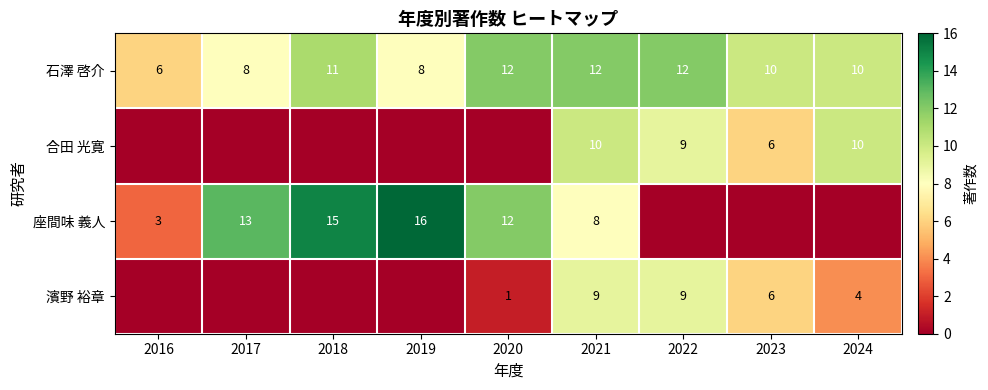

What is the difference between the maximum and minimum values in the 石澤 啓介 series?

6